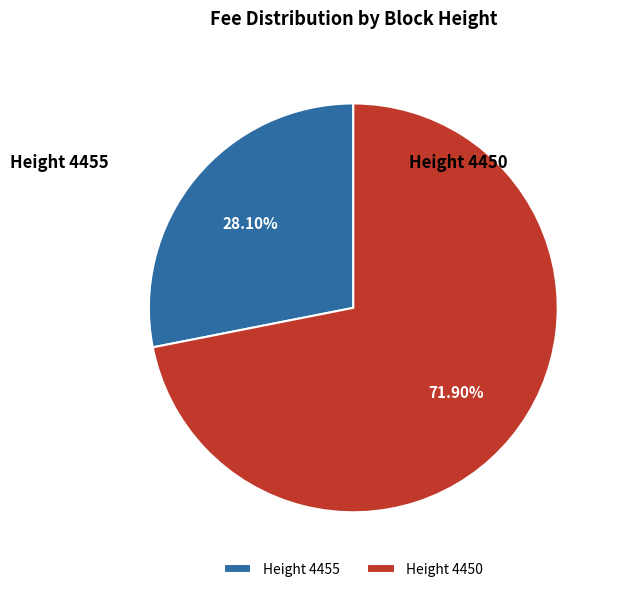

Combined, do Height 4455 and Height 4450 account for over 50%?

Yes